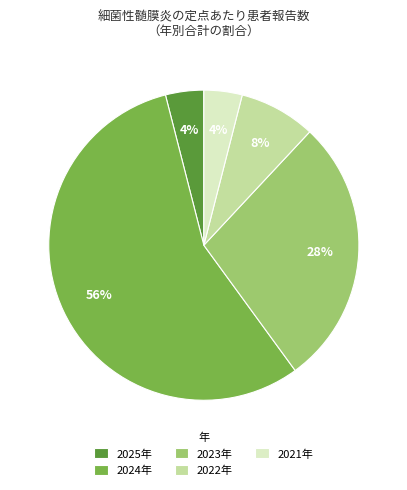

To the nearest percent, what portion does 2021年 represent?

4%